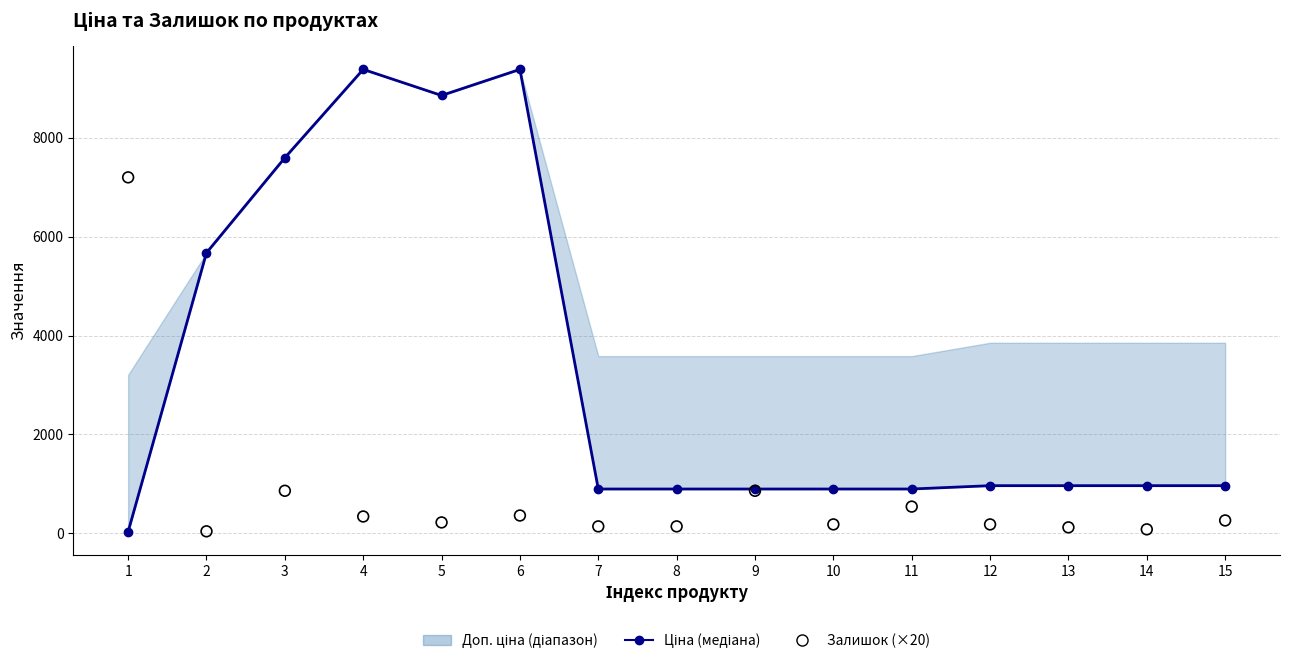

Which series reaches the maximum Y coordinate?

Ціна (медіана)